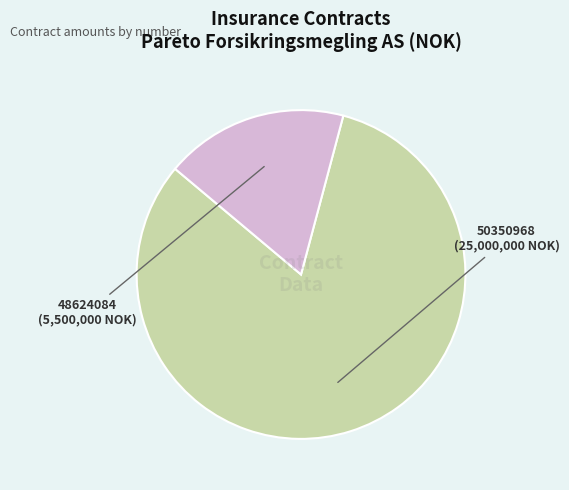

To the nearest percent, what is the average slice percentage?

50%